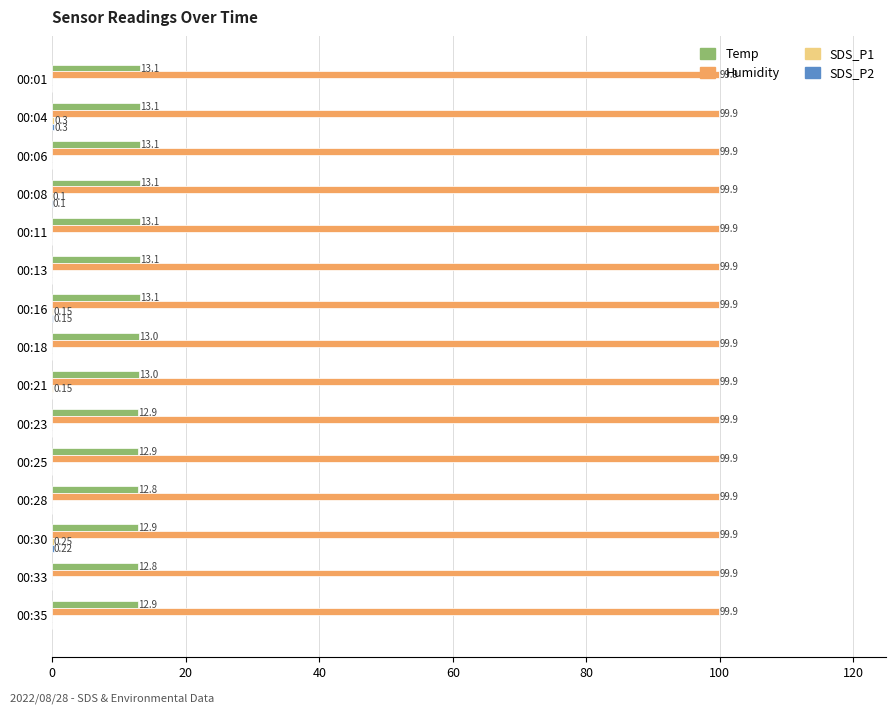

What is the sum of all Temp values?

194.9